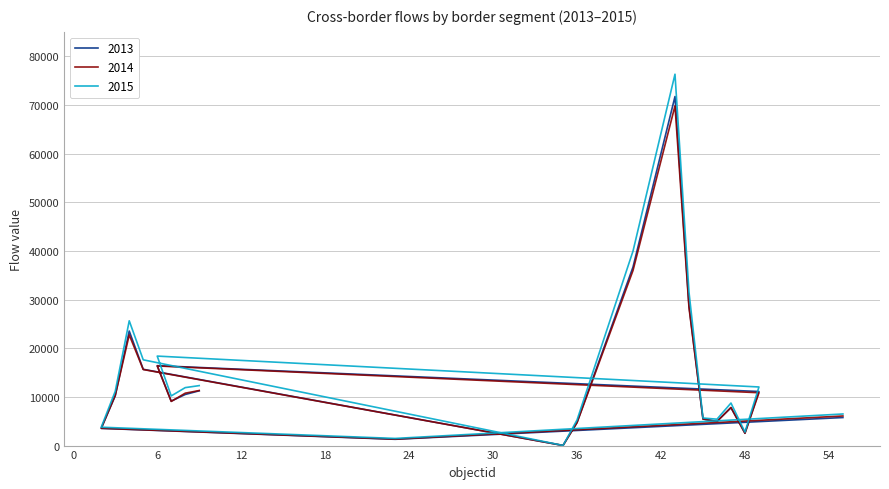

Rank the series by their maximum value, from lowest to highest.

2014, 2013, 2015